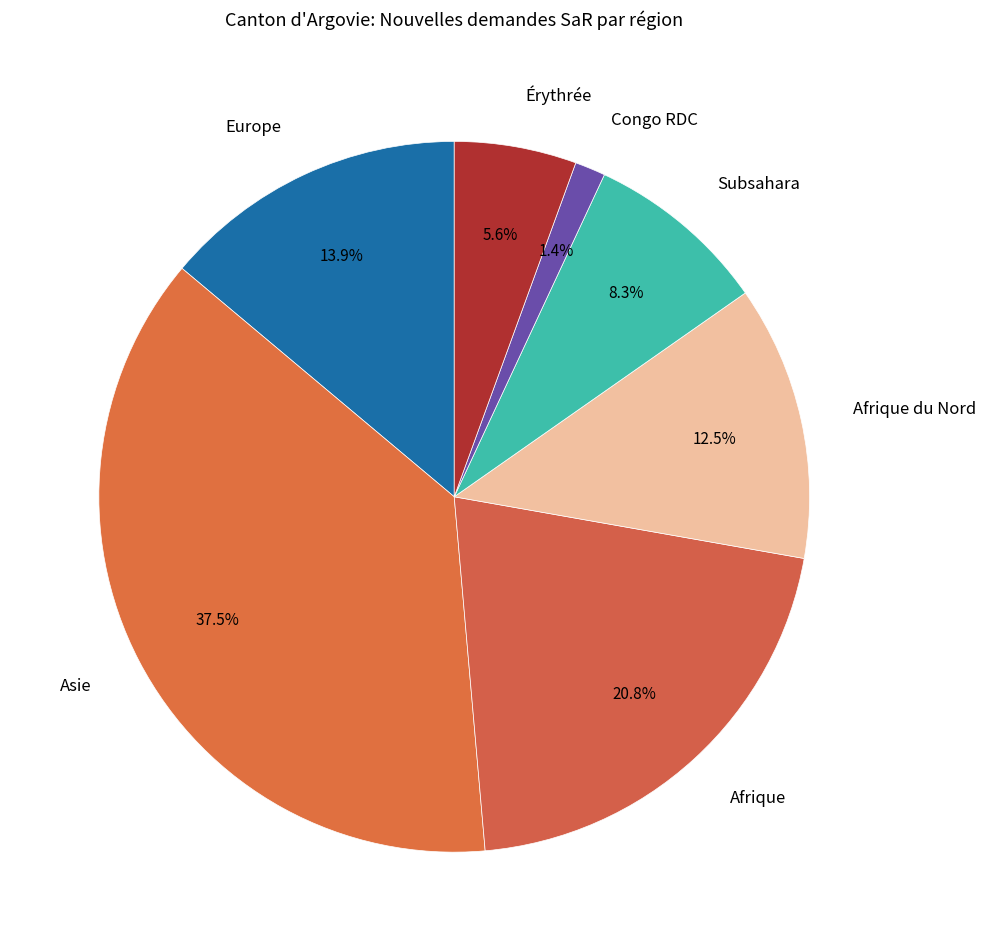

Which category has the biggest portion of the pie?

Asie